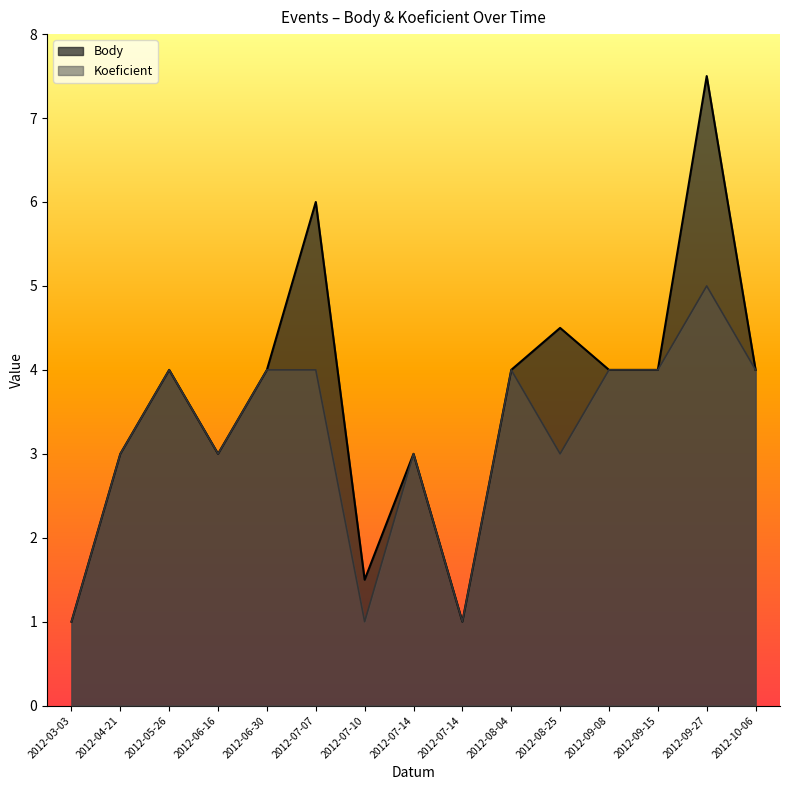

What is the approximate value of Koeficient at 2012-09-08?

4.0